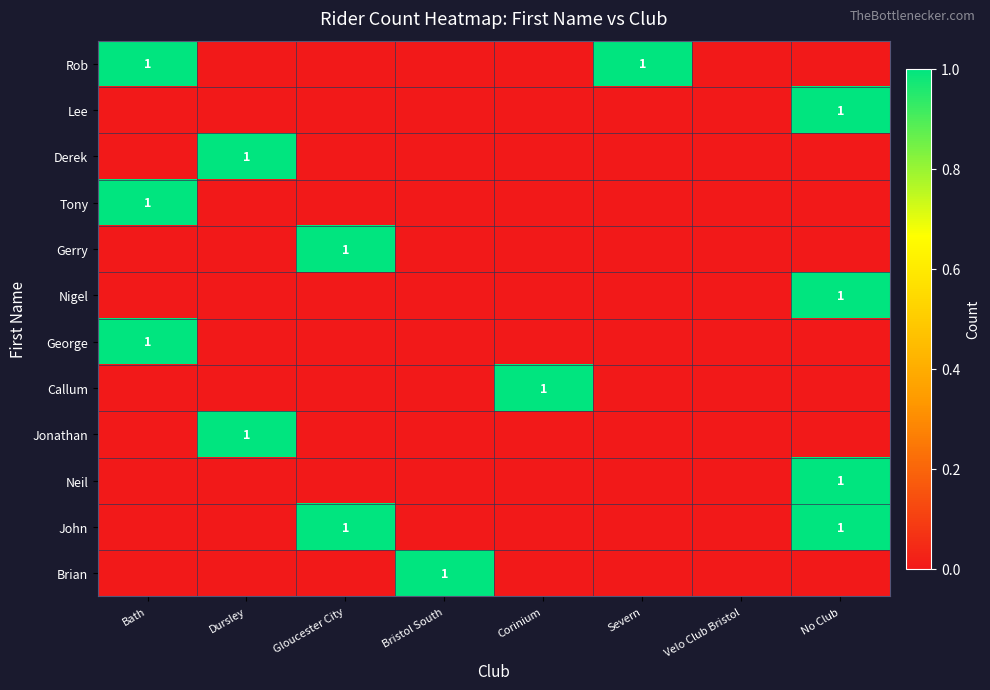

List the labels in order of Neil value, largest first.

No Club, Bath, Dursley, Gloucester City, Bristol South, Corinium, Severn, Velo Club Bristol